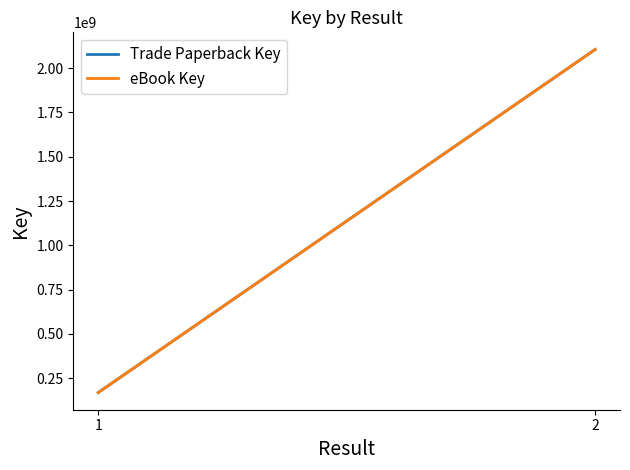

The value of eBook Key at 1 is 54426733. True or false?

False